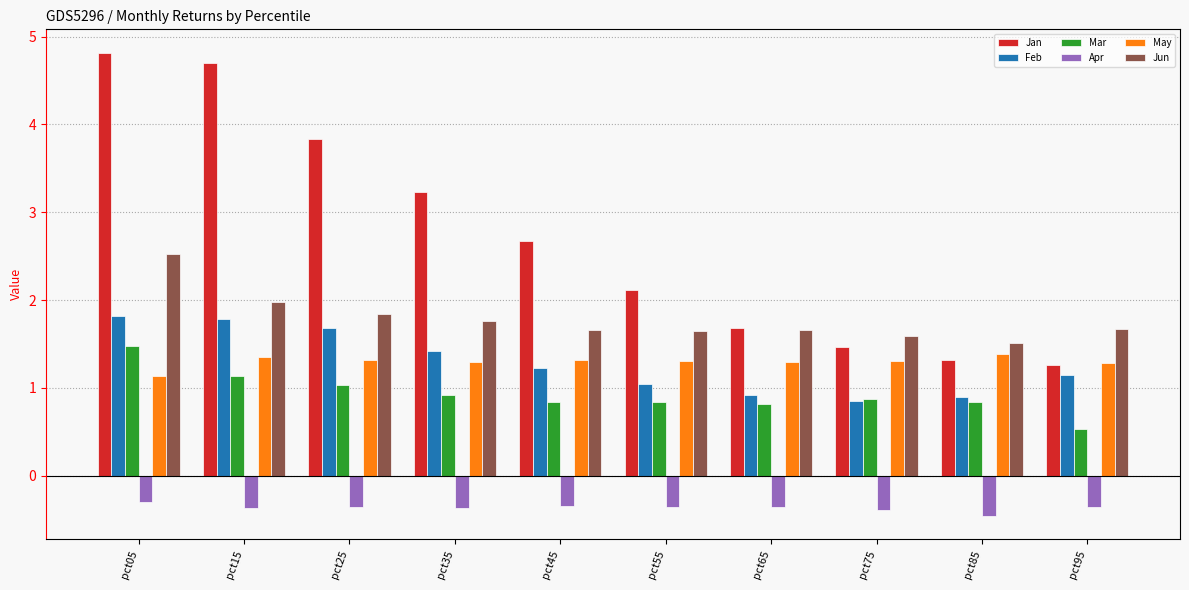

How many series are shown in this chart?

6